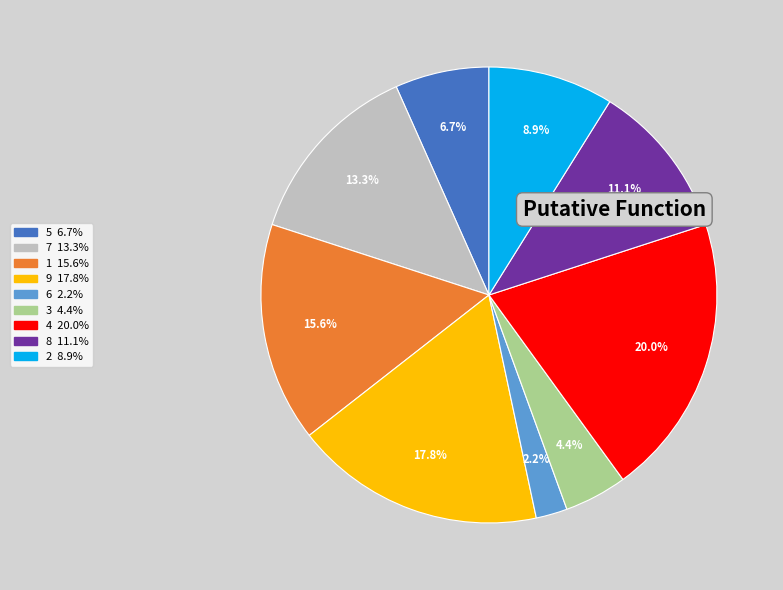

Does 1 represent more than half of the total?

No